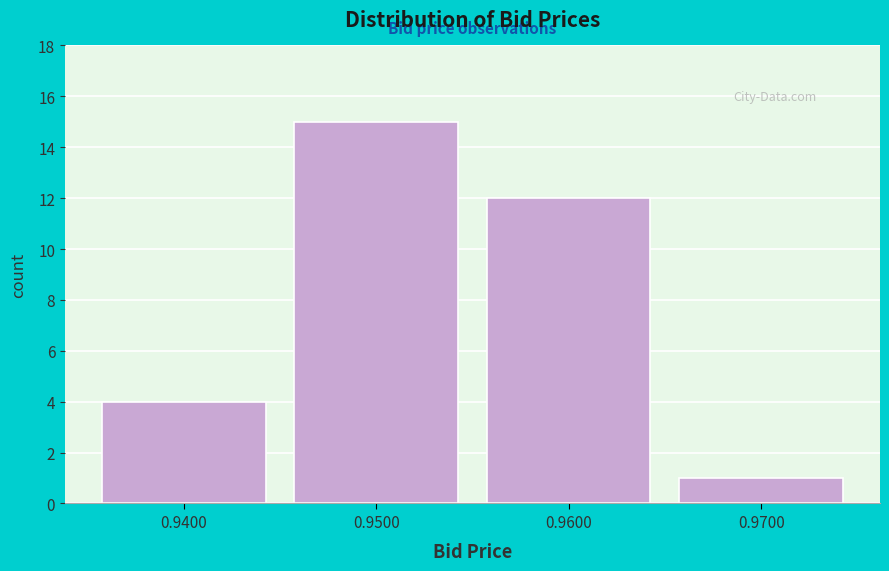

What is the height of the bar covering 0.965 to 0.975 on the x-axis? The values are not printed on the chart, so give them approximately, as read against the axis.

1